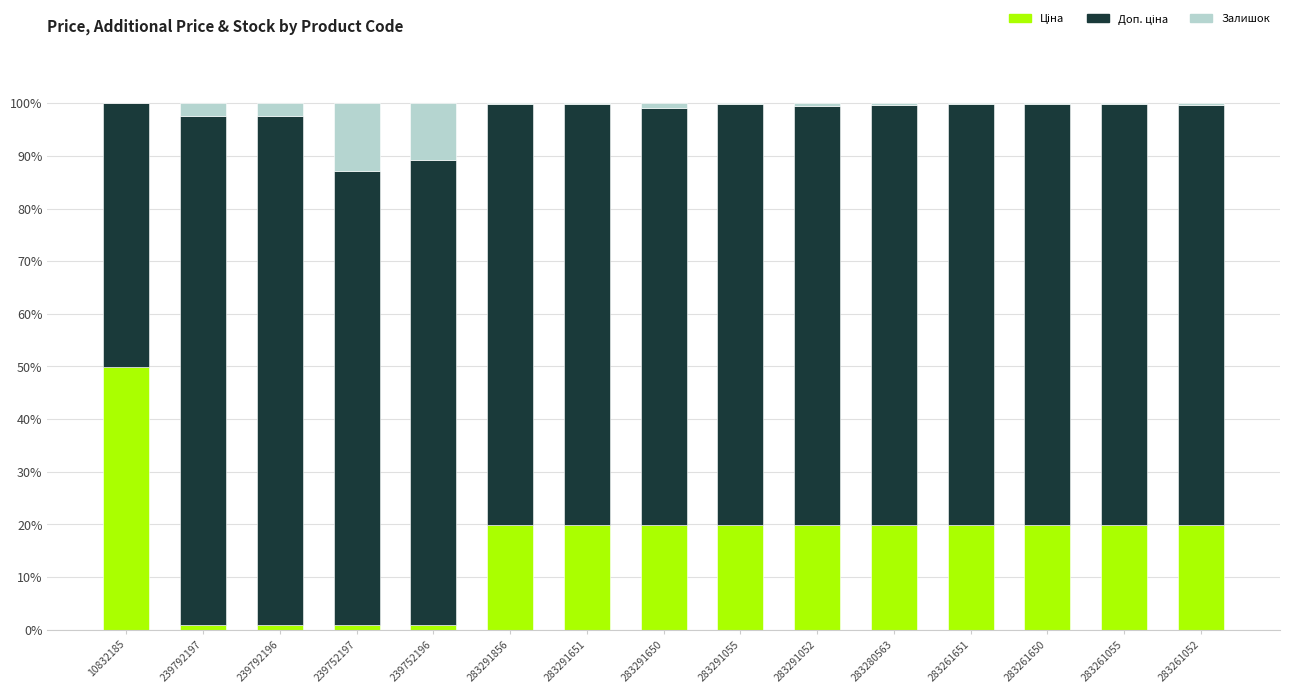

Does the chart contain stacked bars?

Yes